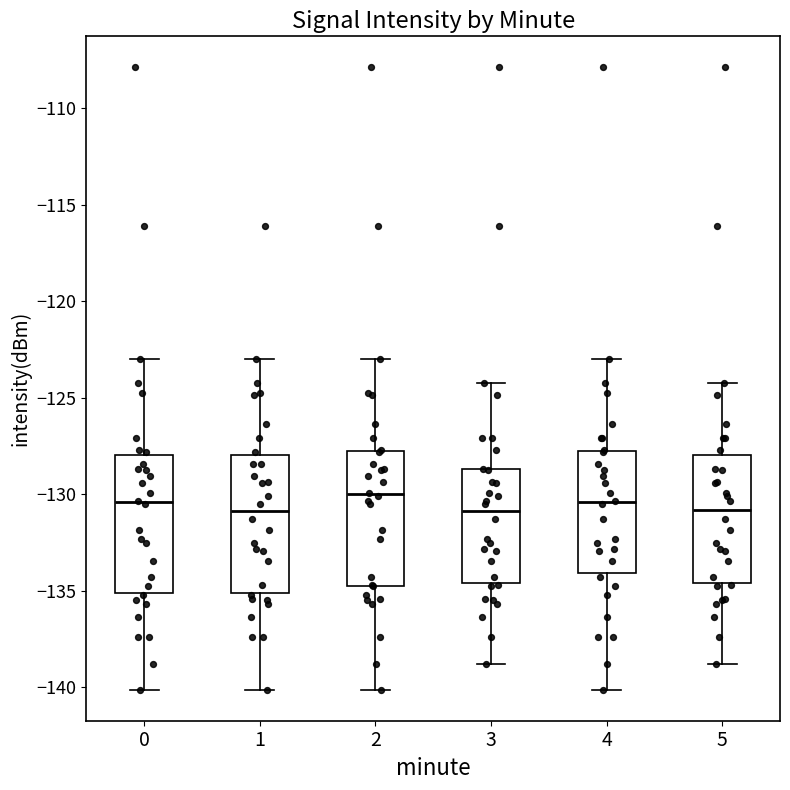

Where does the median line of the box at x = 4 sit on the y-axis? The values are not printed on the chart, so give them approximately, as read against the axis.

-130.5